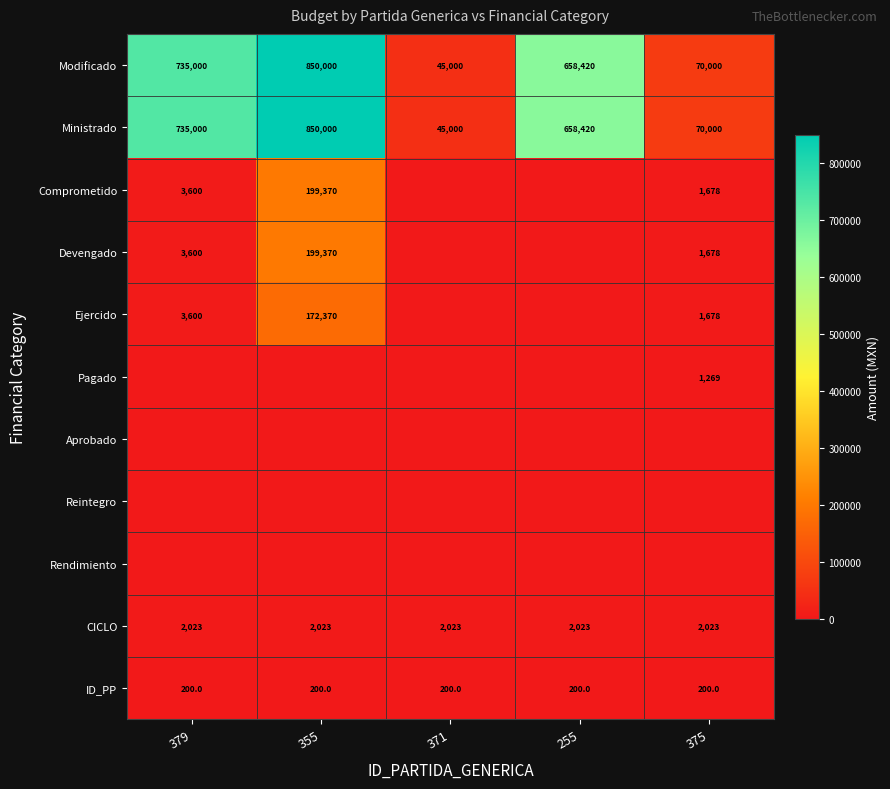

How many series are shown in this chart?

11